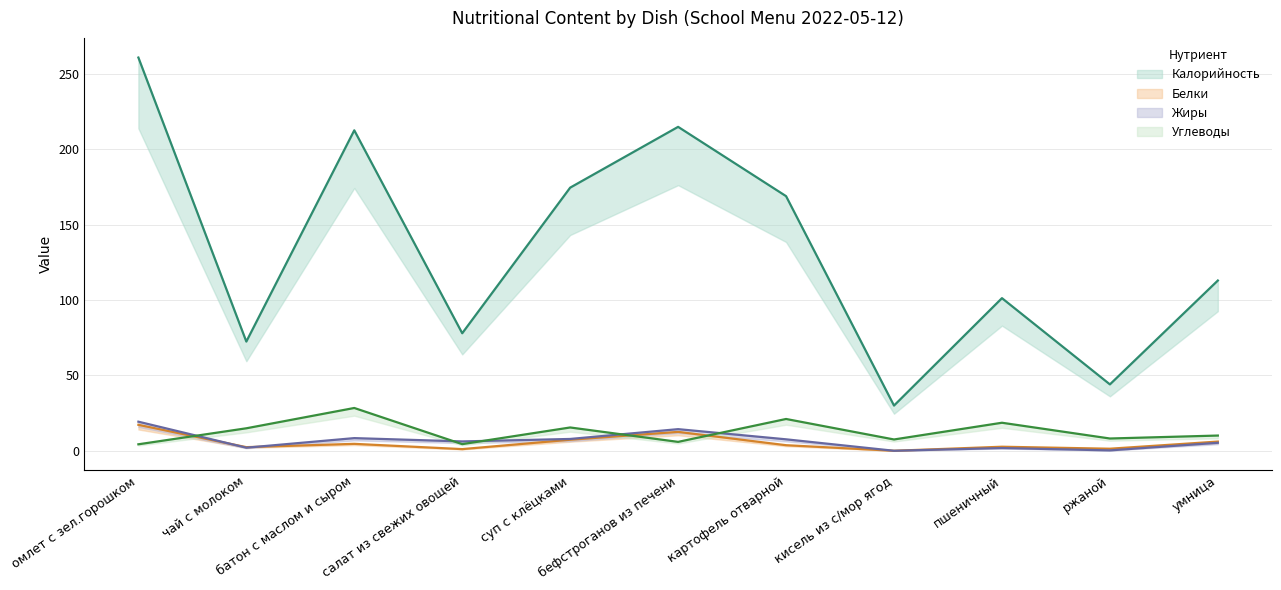

True or false: Калорийность and Белки cross at least once.

False